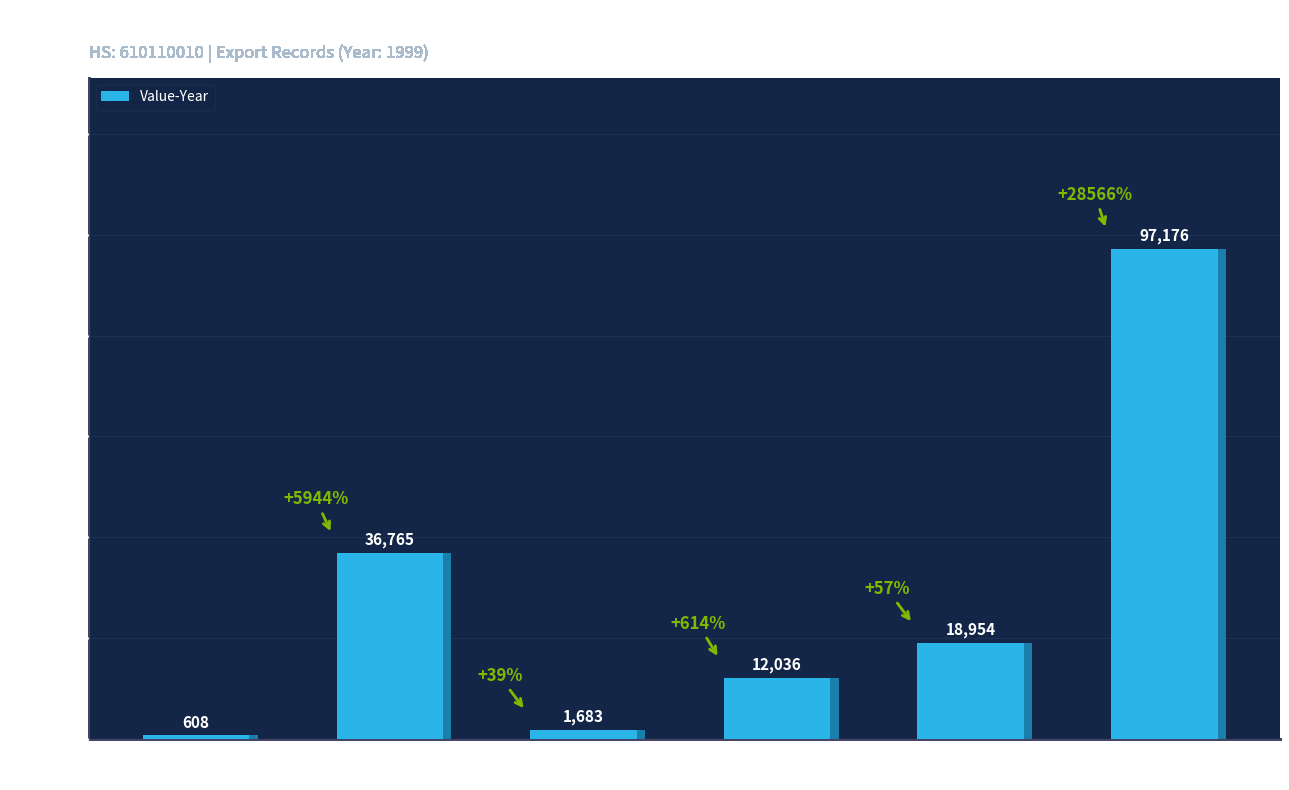

Is it true that the value at Country
103 is 269?

False